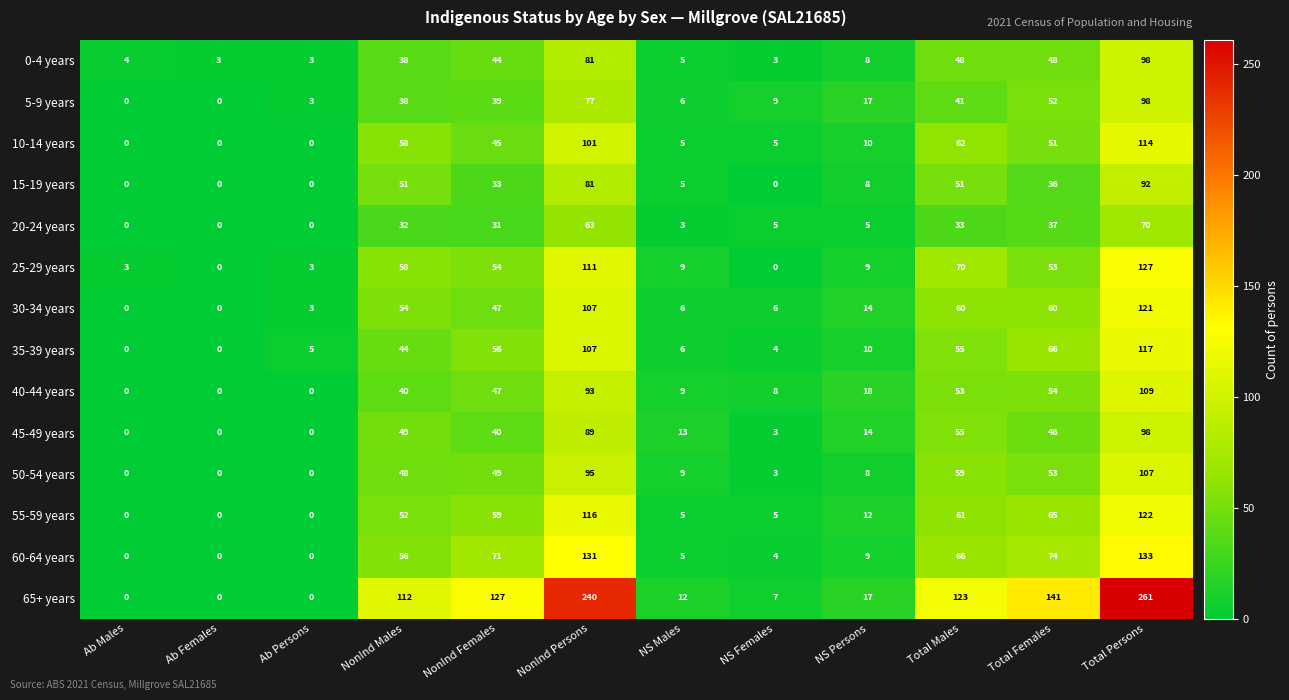

What is the sum of all 55-59 years values?

497